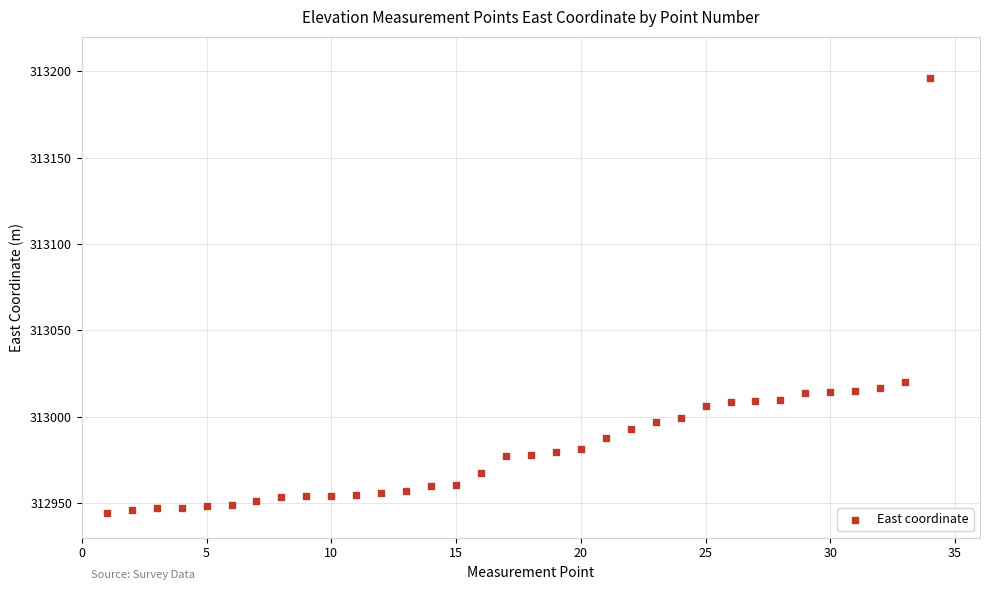

What Y value in the scatter plot is closest to 313070?

313020.1